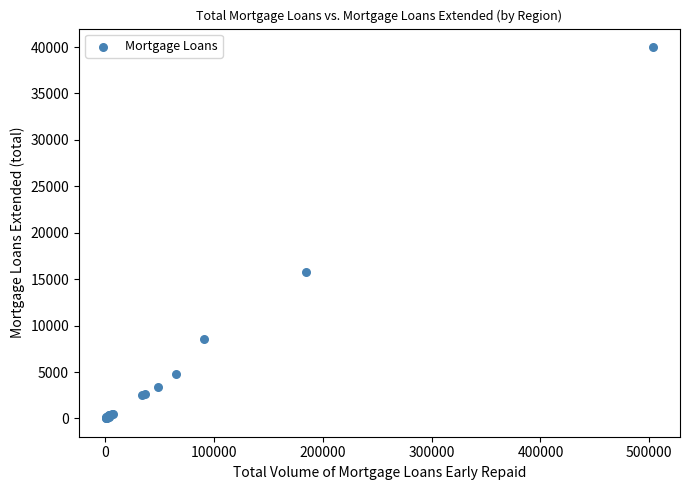

What Y value in the scatter plot is closest to 20012?

15780